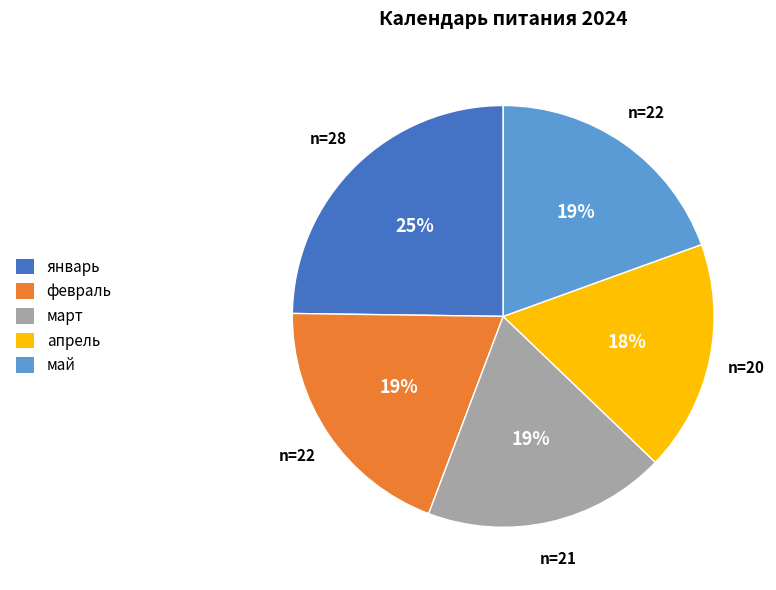

Is there a majority slice in this chart?

No